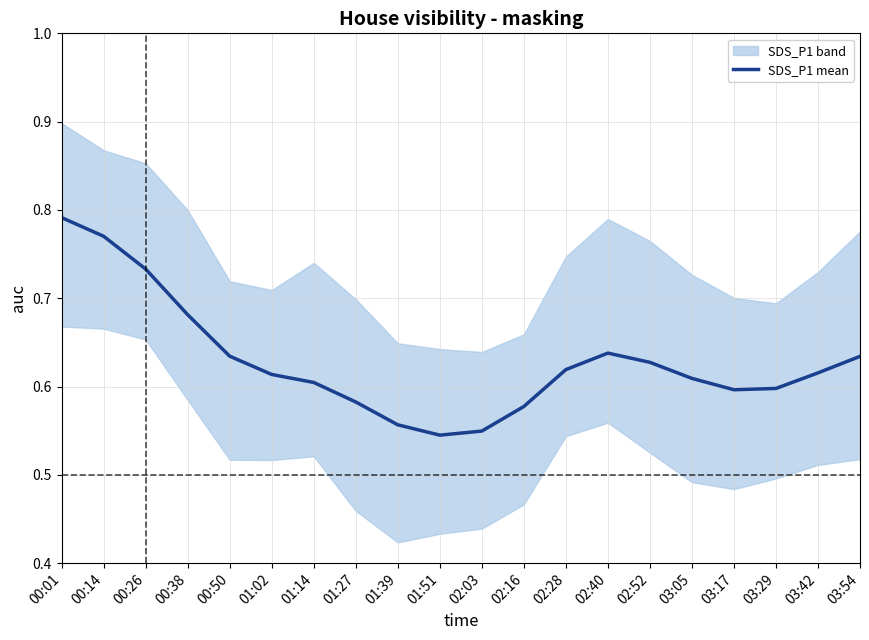

Count the values in the range 0 to 1.

20